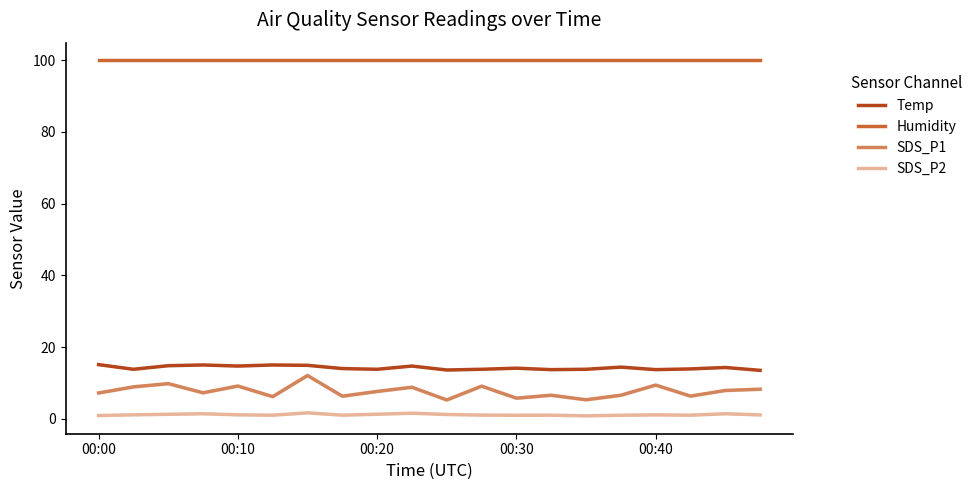

True or false: Temp and Humidity intersect in this chart.

False